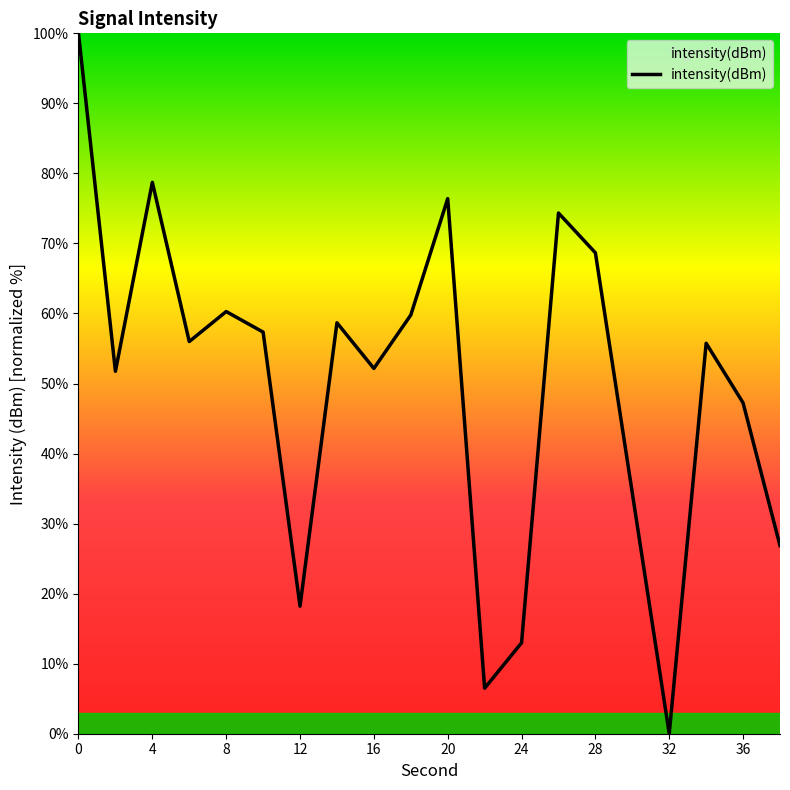

Does the chart have visible grid lines?

No